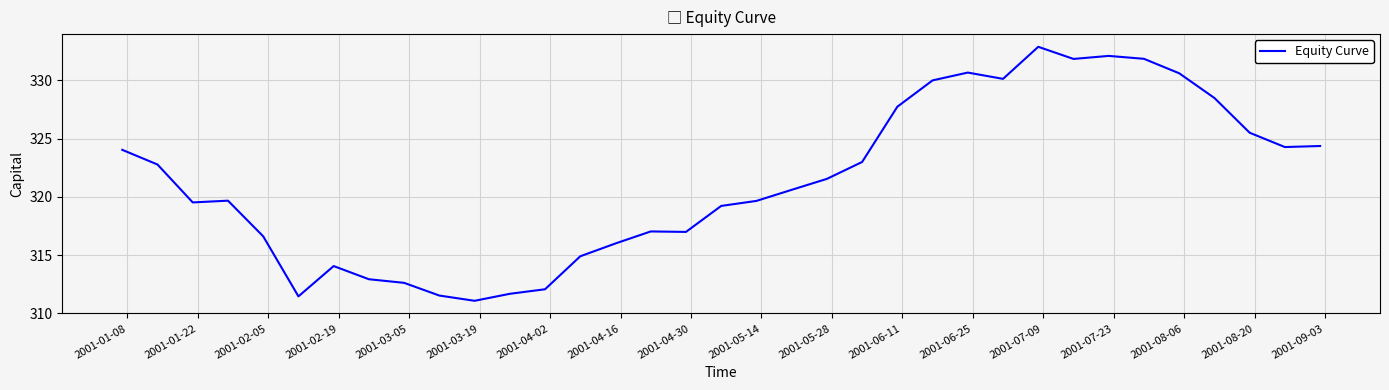

How many values exceed 320?

18